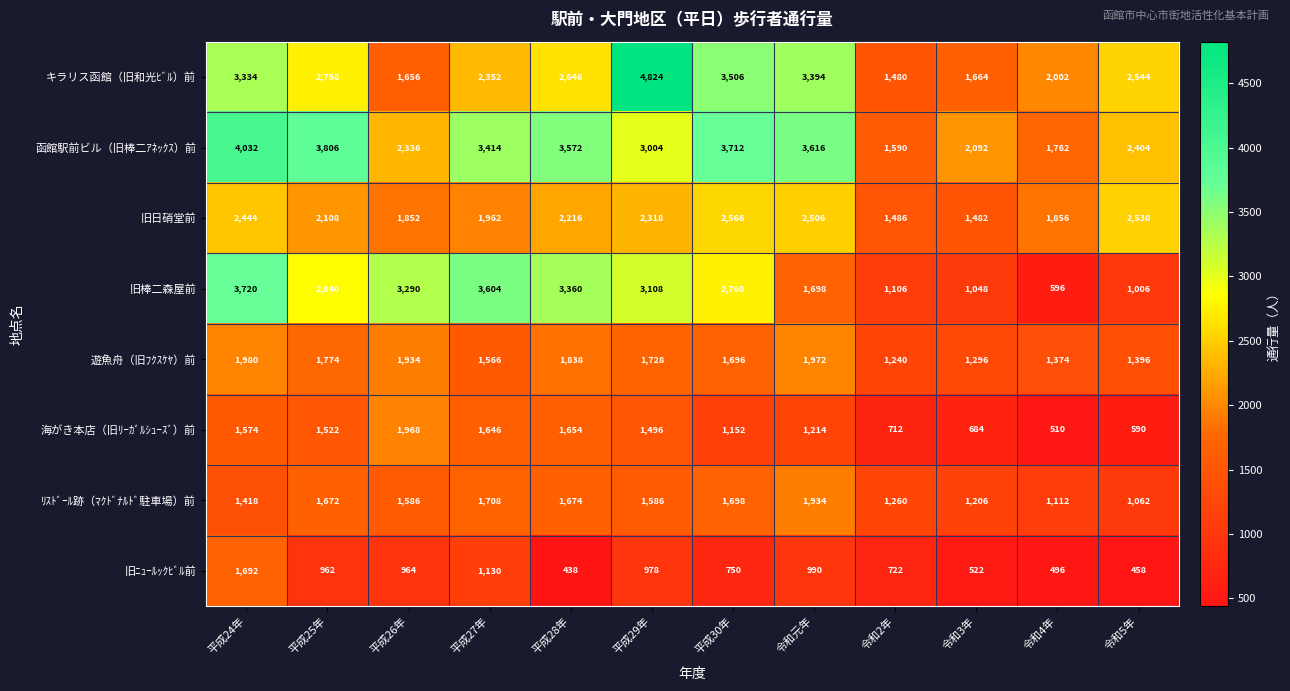

True or false: 旧棒二森屋前 has a value of 1864 at 平成26年.

False